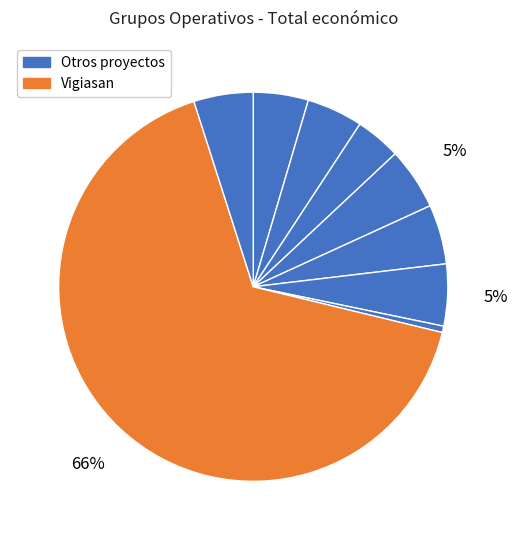

Which category has the biggest portion of the pie?

Vigiasan